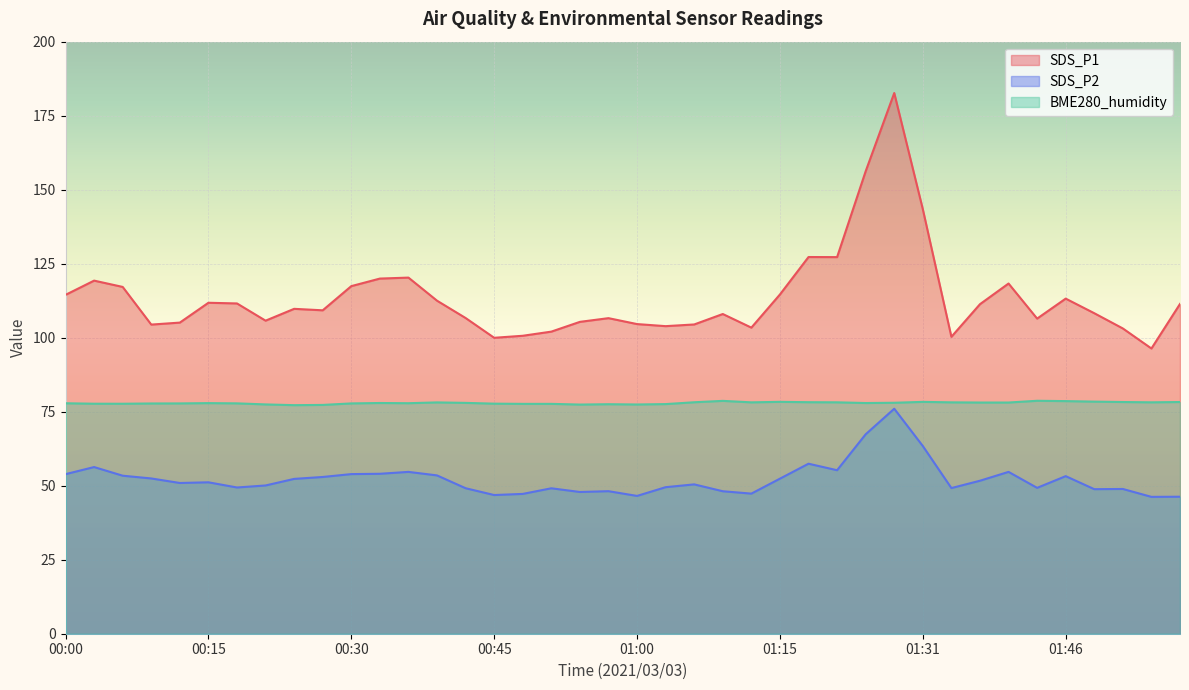

What position from the right is 01:46?

5